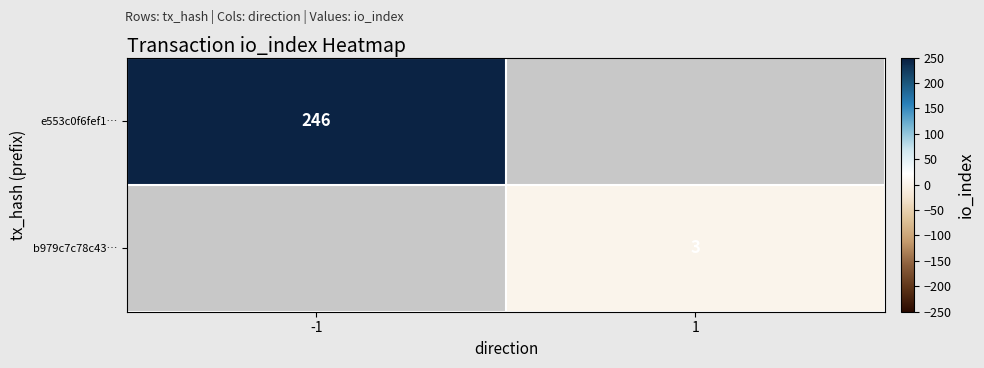

The b979c7c78c43… series shows 5 at 1. True or false?

False